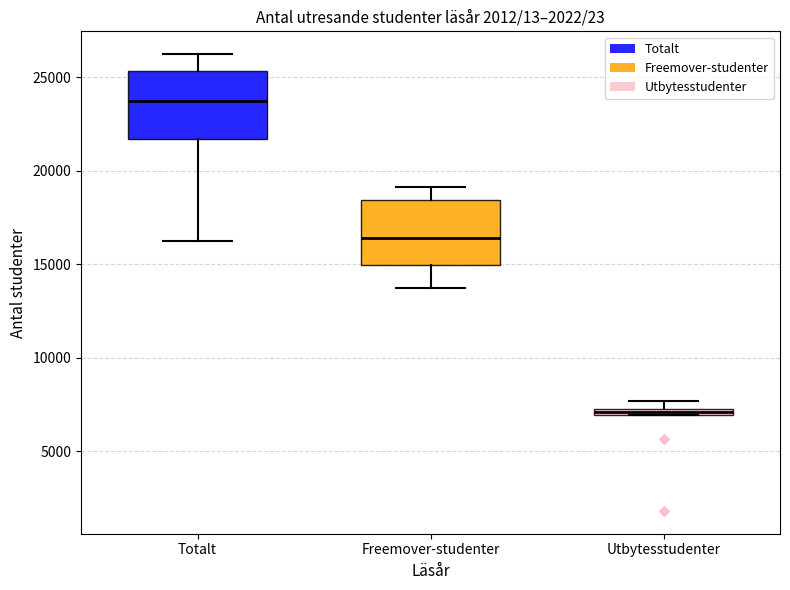

Which box's median line is the highest?

Totalt